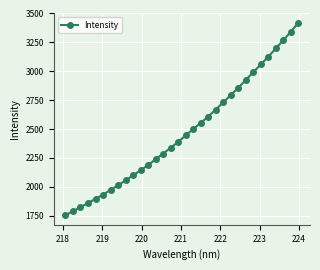

What is the average value?

2477.3